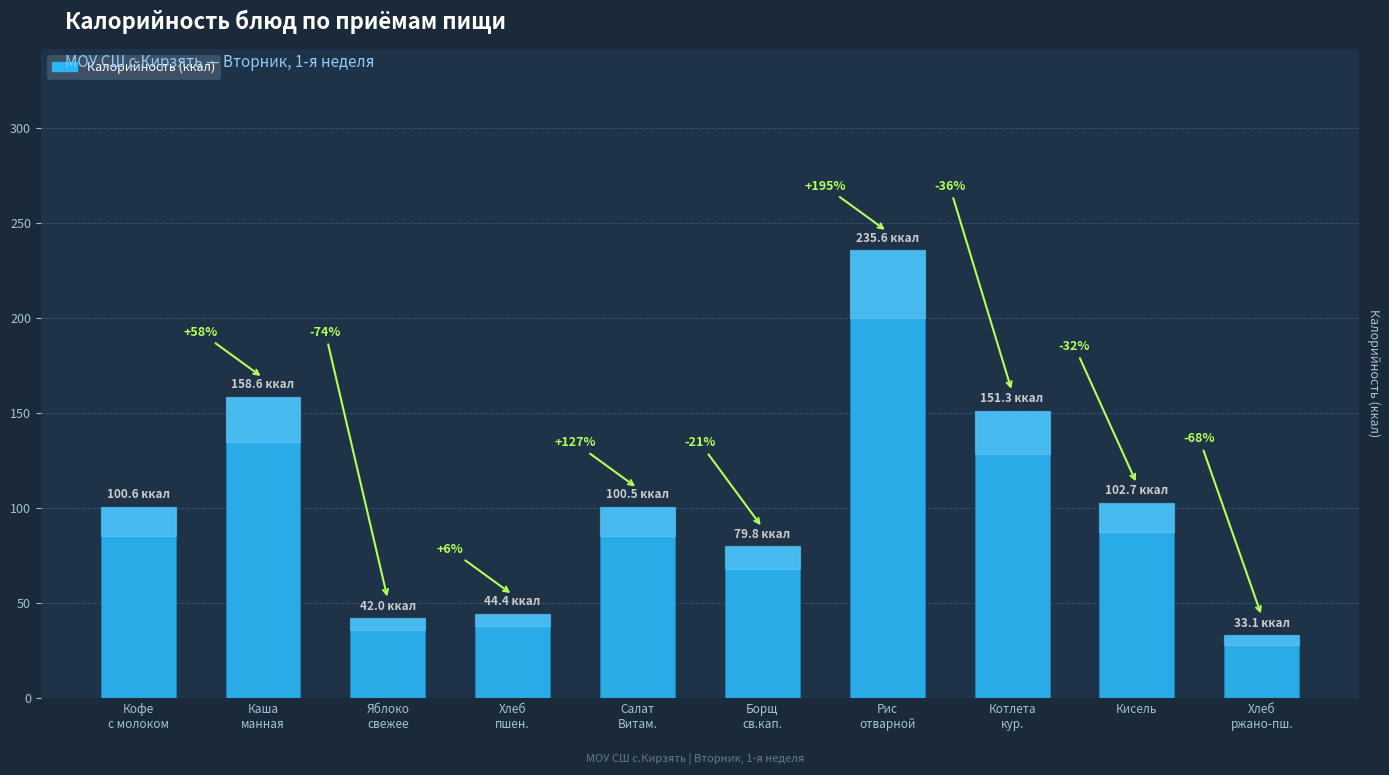

What value does the data have at Борщ
св.кап.?

79.8